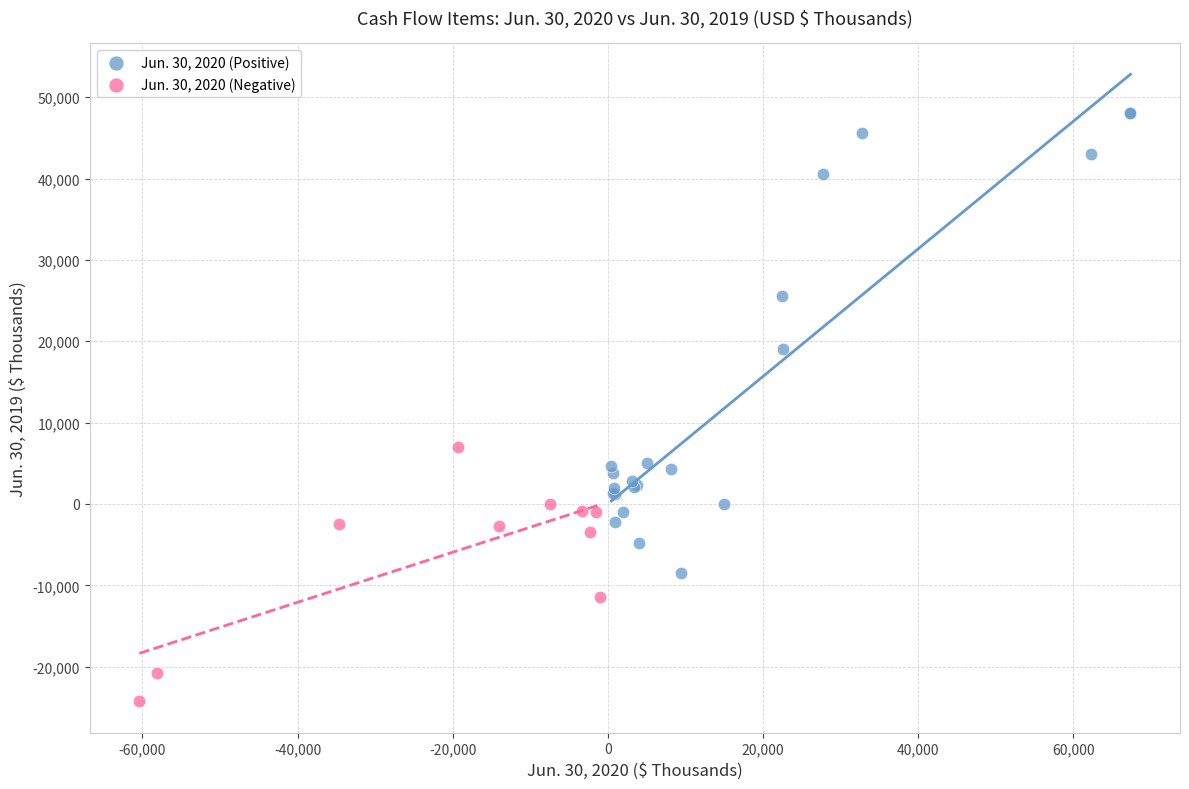

Which series has the widest spread of Y values?

Jun. 30, 2020 (Positive)